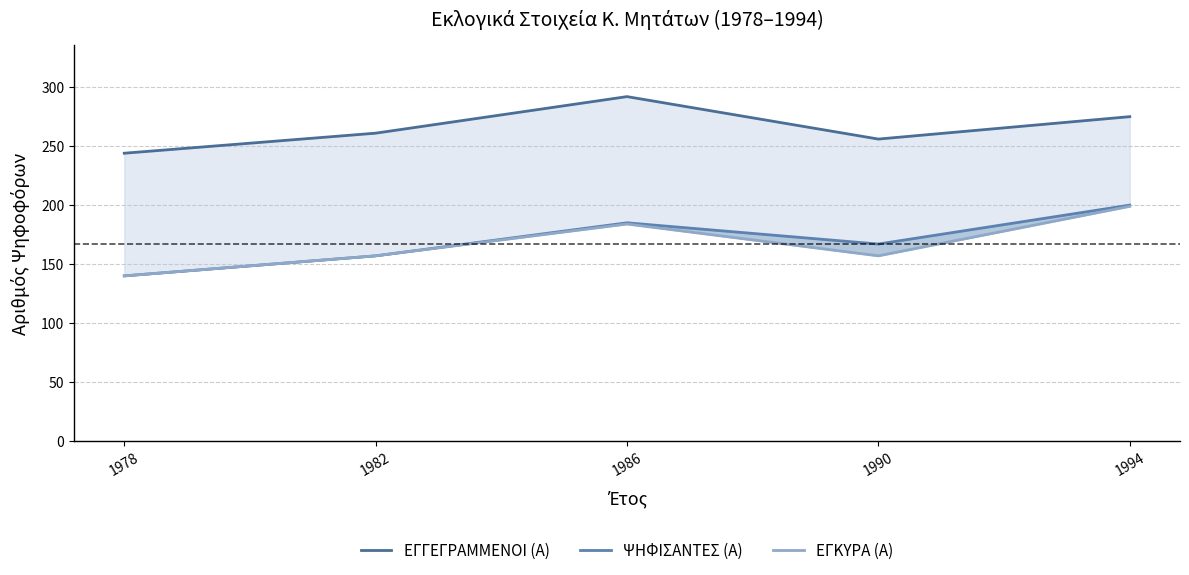

Which series has the largest total across all categories?

ΕΓΓΕΓΡΑΜΜΕΝΟΙ (Α)